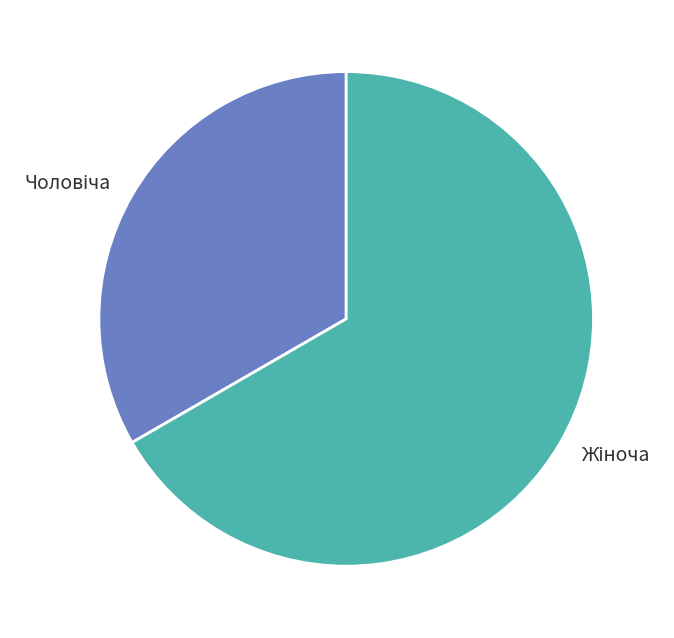

Is there a majority slice in this chart?

Yes